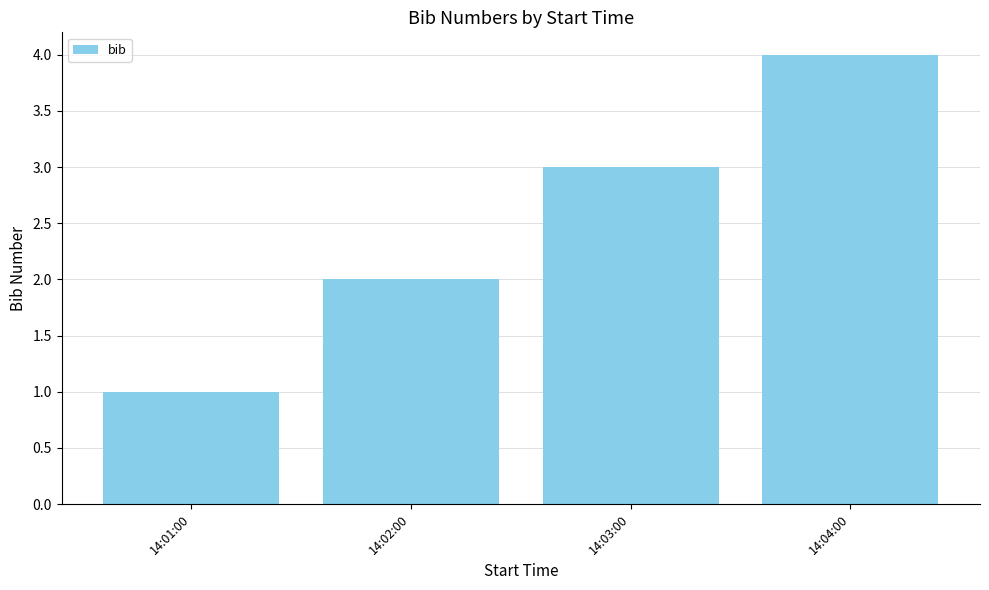

What is the difference between the values at 14:03:00 and 14:04:00?

1